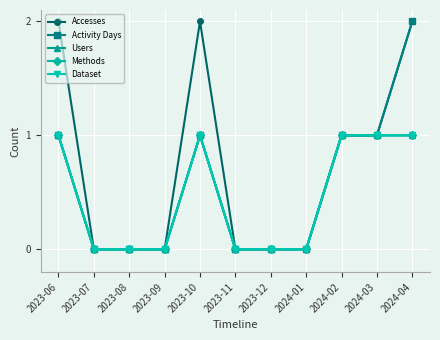

What is the label of the 7th point from the left?

2023-12